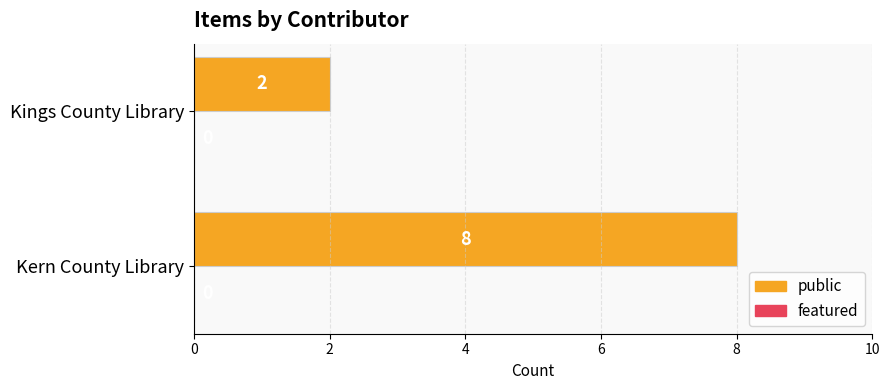

Reading top to bottom, transcribe all the data shown in this chart.

Kings County Library=2	Kern County Library=8